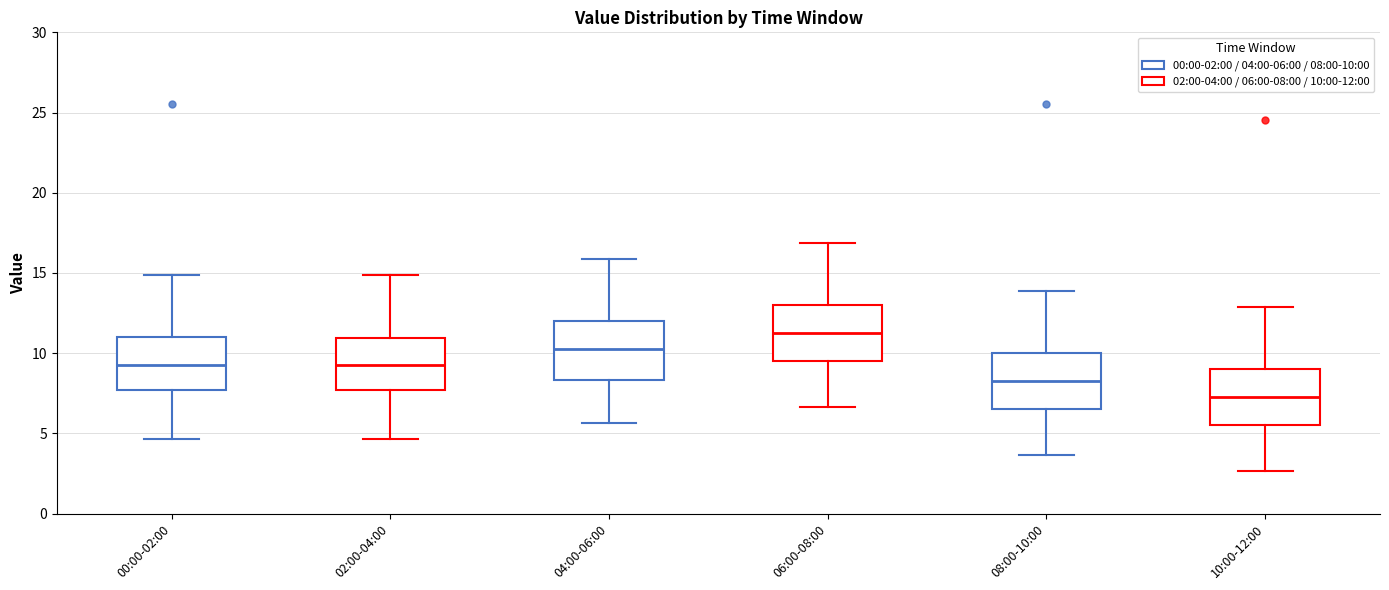

Reading left to right, read every box against the y-axis: the position of its median line, the range the box covers, and the ends of its whiskers. The values are not printed on the chart, so give them approximately, as read against the axis.

00:00-02:00: median 9.5, box 7.5 to 11.0, whiskers 4.5 to 15.0
02:00-04:00: median 9.5, box 7.5 to 11.0, whiskers 4.5 to 15.0
04:00-06:00: median 10.5, box 8.5 to 12.0, whiskers 5.5 to 16.0
06:00-08:00: median 11.5, box 9.5 to 13.0, whiskers 6.5 to 17.0
08:00-10:00: median 8.5, box 6.5 to 10.0, whiskers 3.5 to 14.0
10:00-12:00: median 7.5, box 5.5 to 9.0, whiskers 2.5 to 13.0